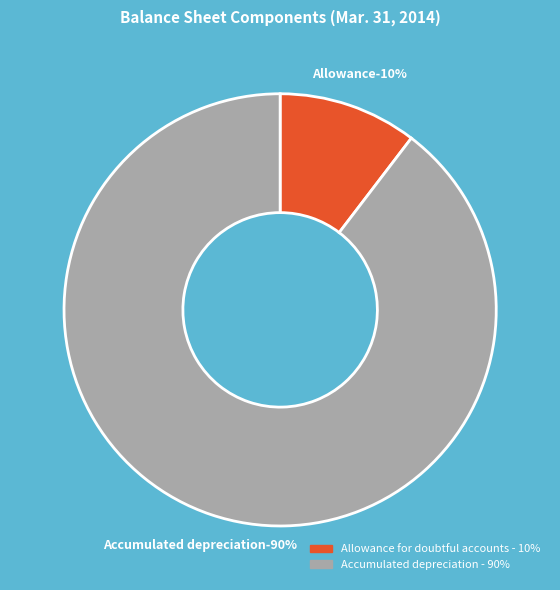

Count the number of slices in the pie.

2